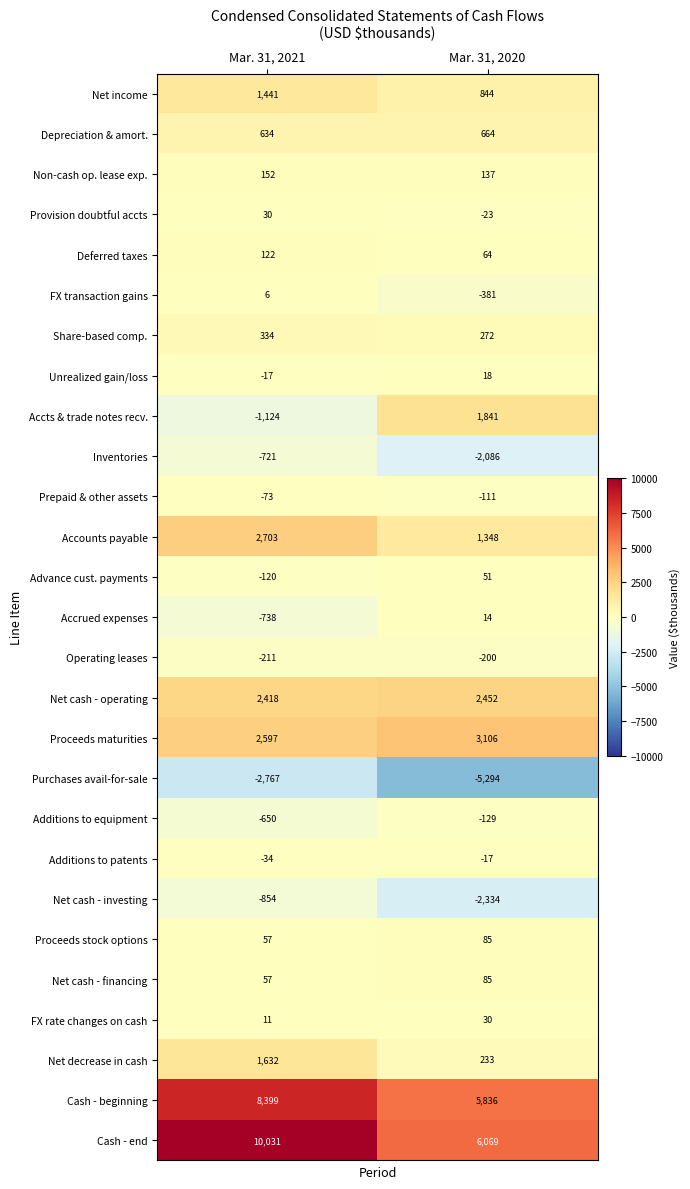

True or false: Deferred taxes has a value of 207 at Mar. 31, 2021.

False